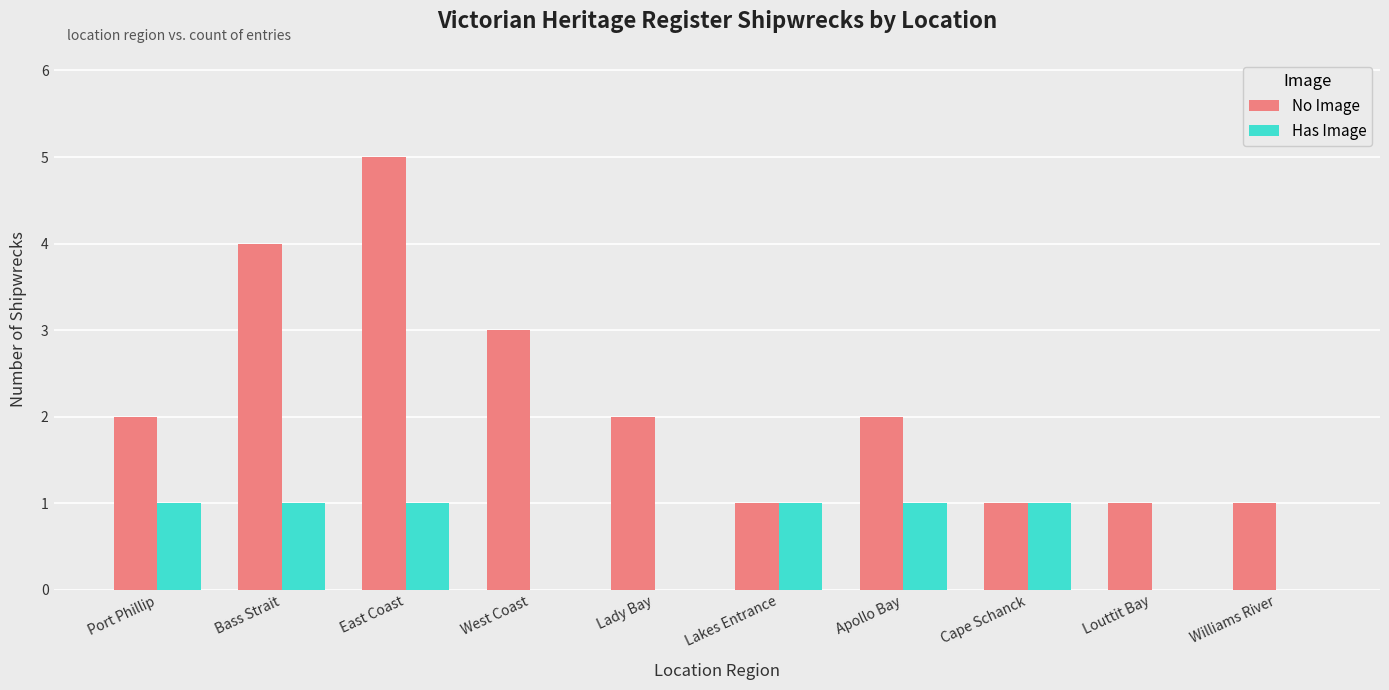

Which series has the widest spread of values?

No Image